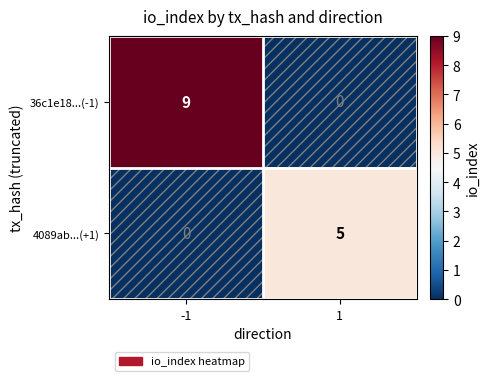

What is the total value across all series at -1?

9